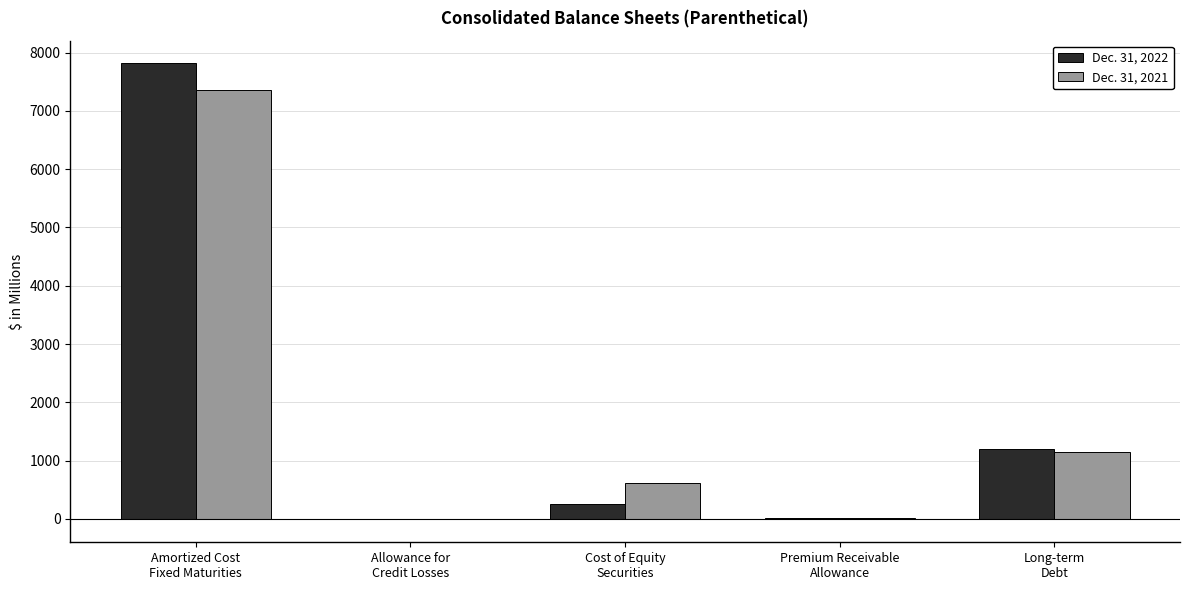

How many data points in Dec. 31, 2021 are above 618?

3